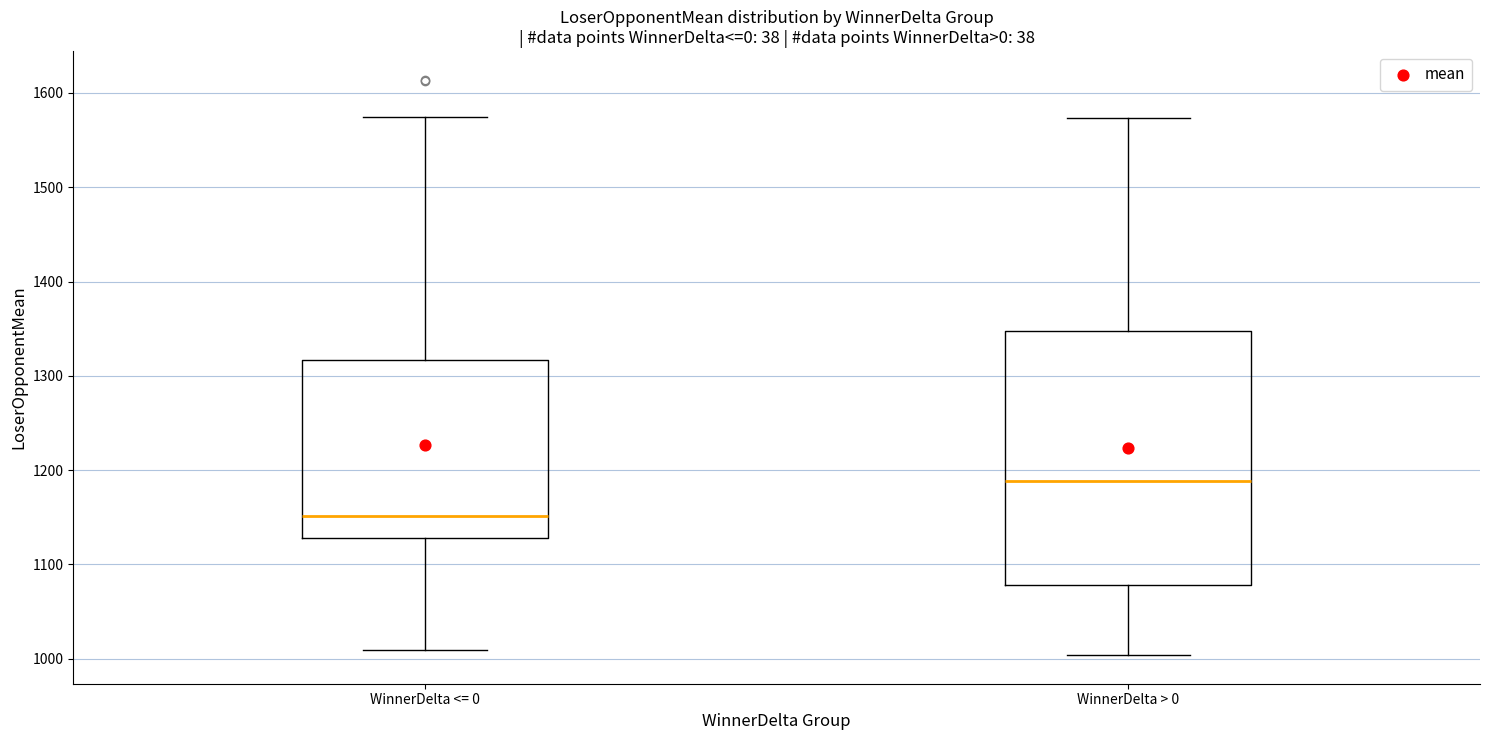

Where is the upper edge of the box for WinnerDelta > 0 on the y-axis? The values are not printed on the chart, so give them approximately, as read against the axis.

1350